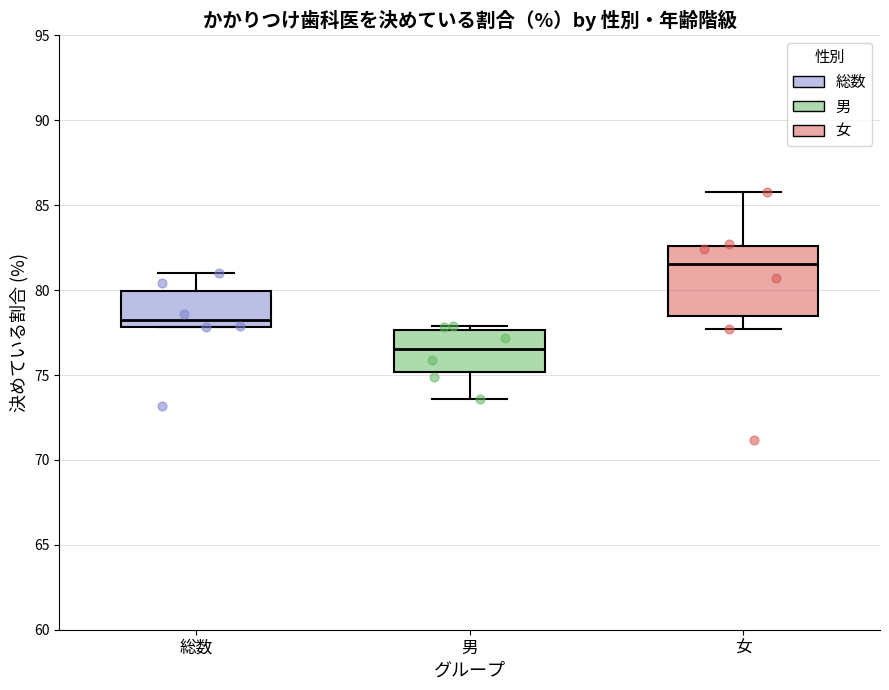

Which box's median line is the highest?

女